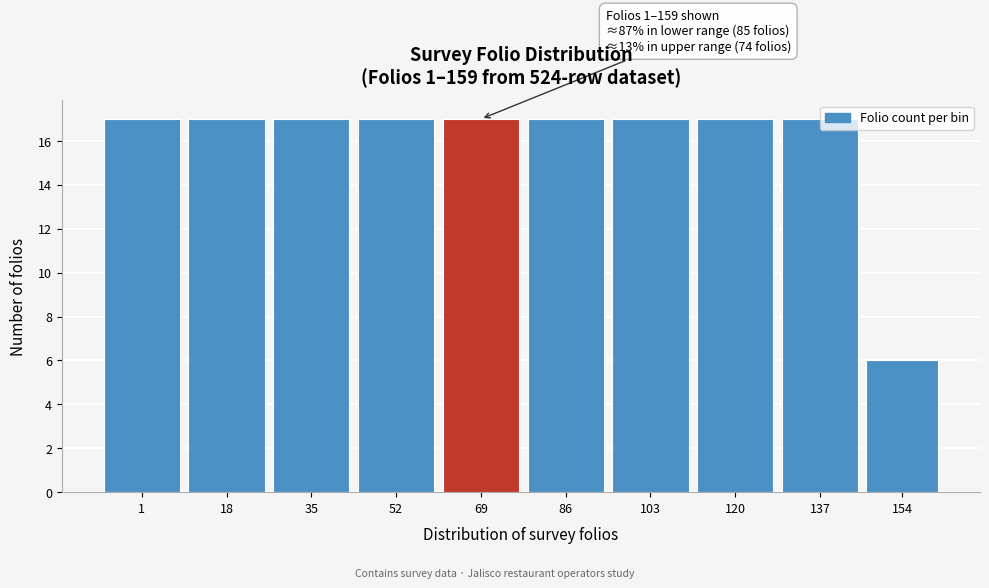

At which category does the chart reach its minimum across all series?

154